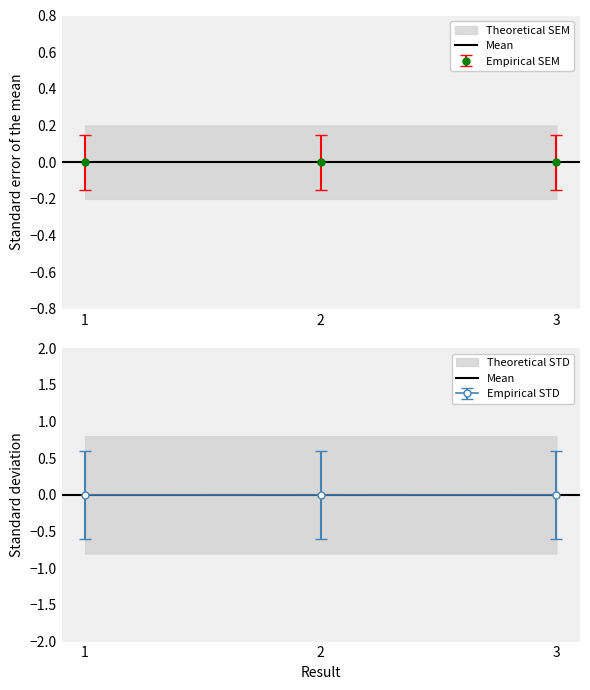

Count the number of categories in the chart.

3